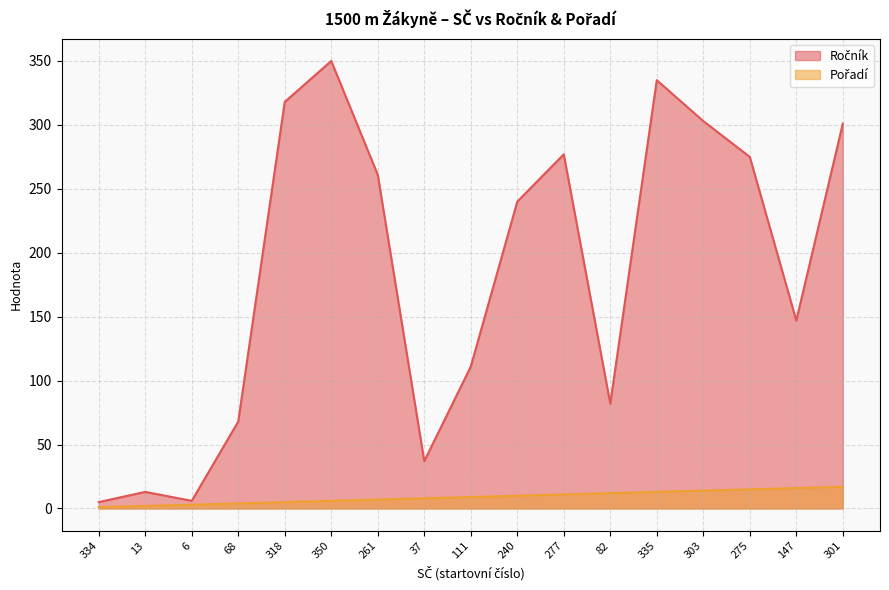

Does the chart display data point markers on the line(s)?

No